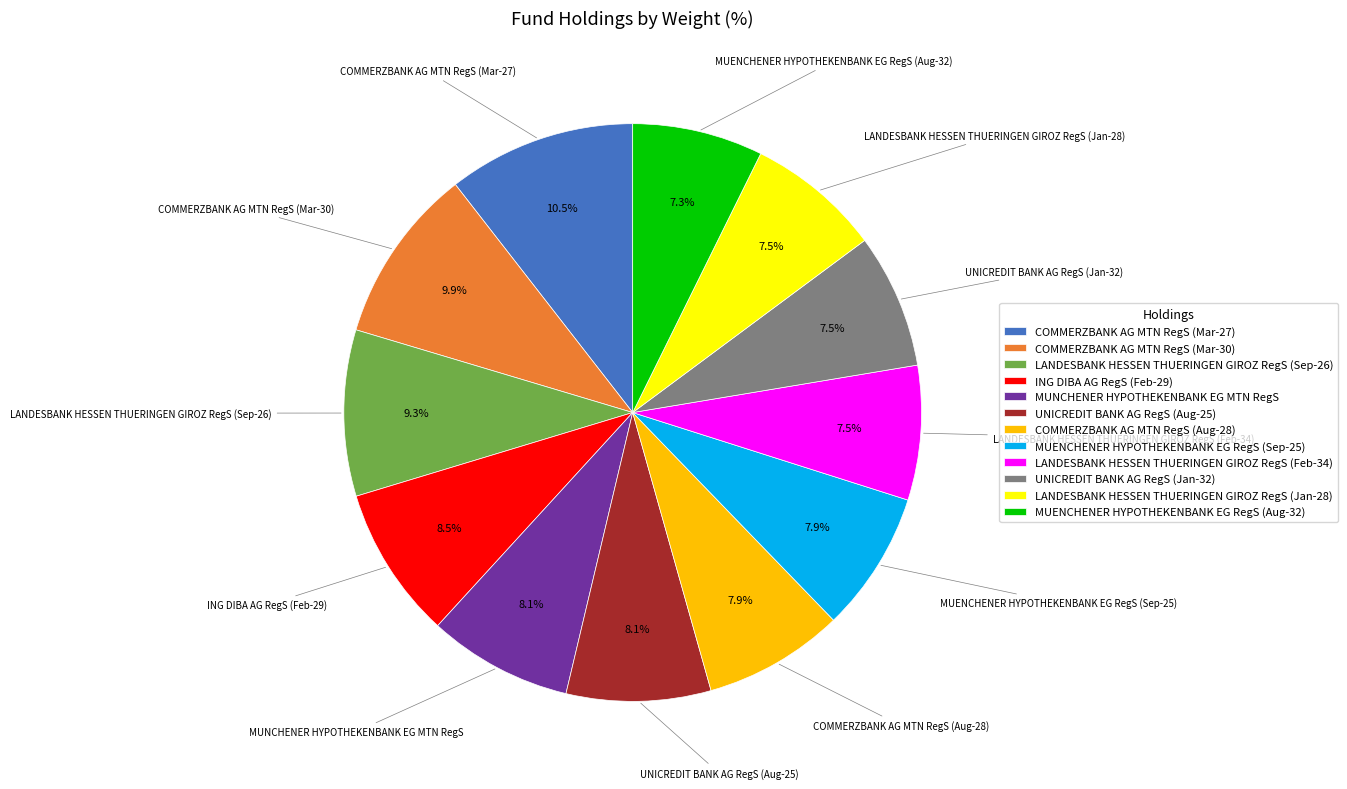

Which category has the biggest portion of the pie?

COMMERZBANK AG MTN RegS (Mar-27)